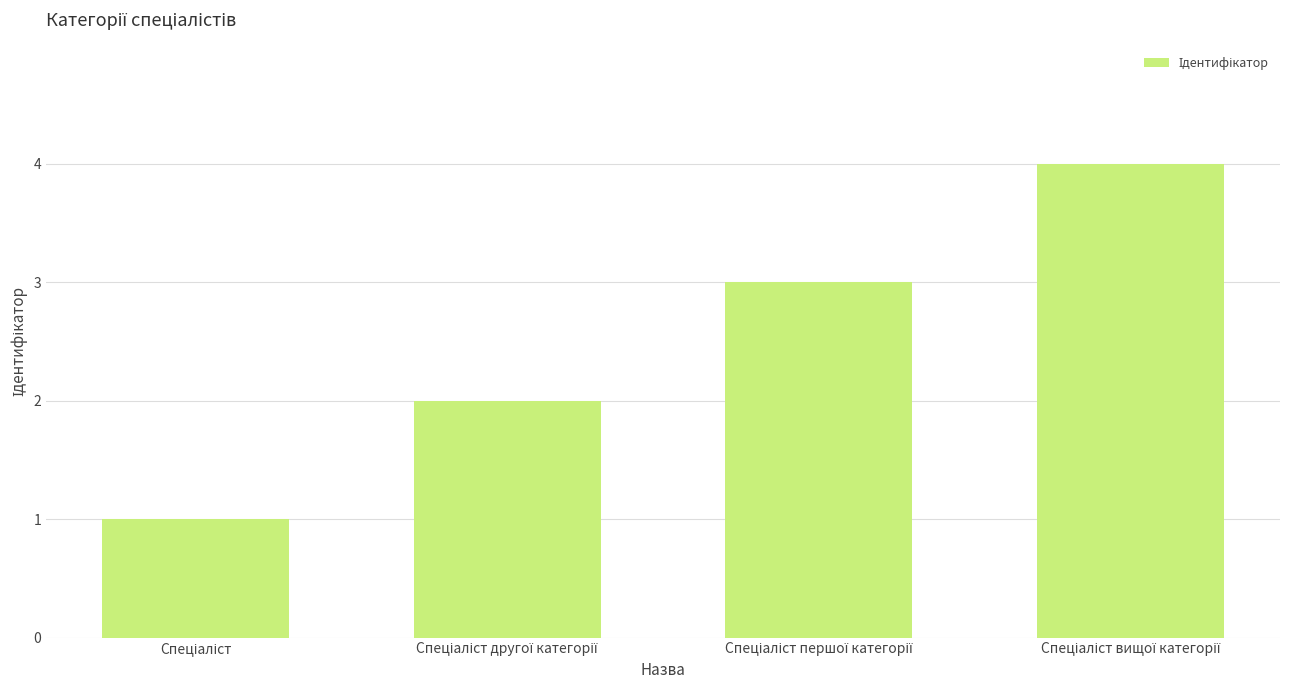

What is the maximum value shown in the chart?

4